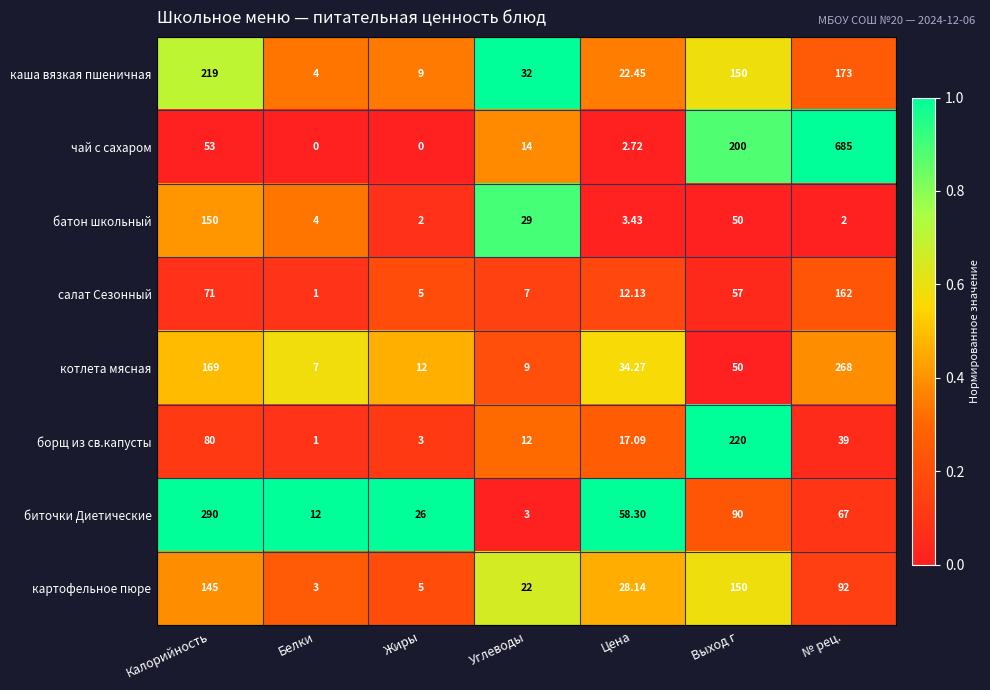

Which category has the highest value across all series?

№ рец.